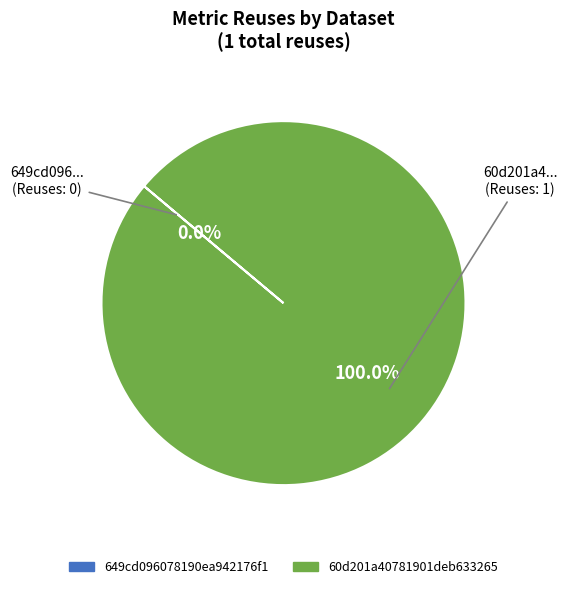

Is it true that 649cd096078190ea942176f1 is 0% of the pie?

True